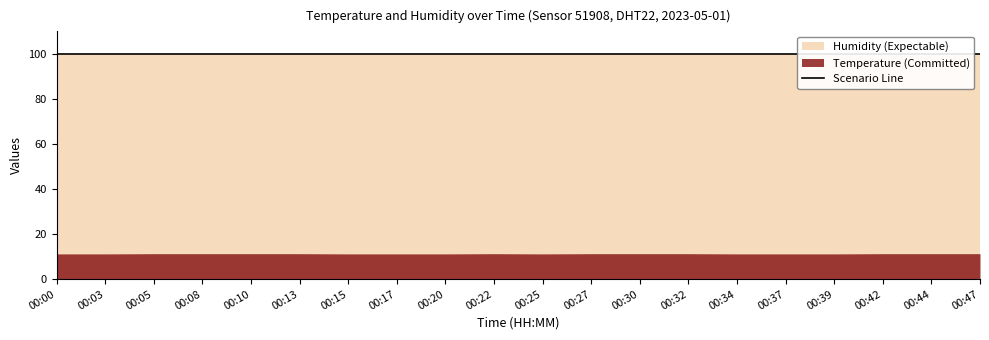

Which category has the lowest value in the humidity series?

00:00